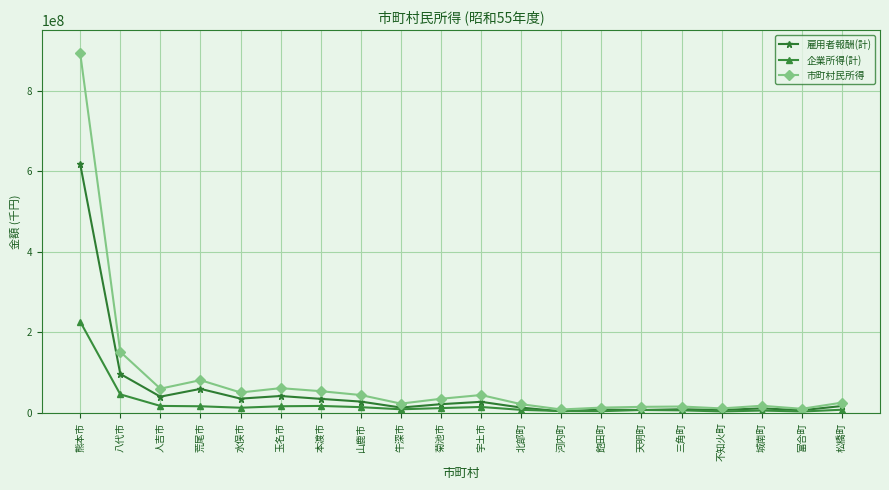

How many data points in 雇用者報酬(計) are less than 21214099?

10